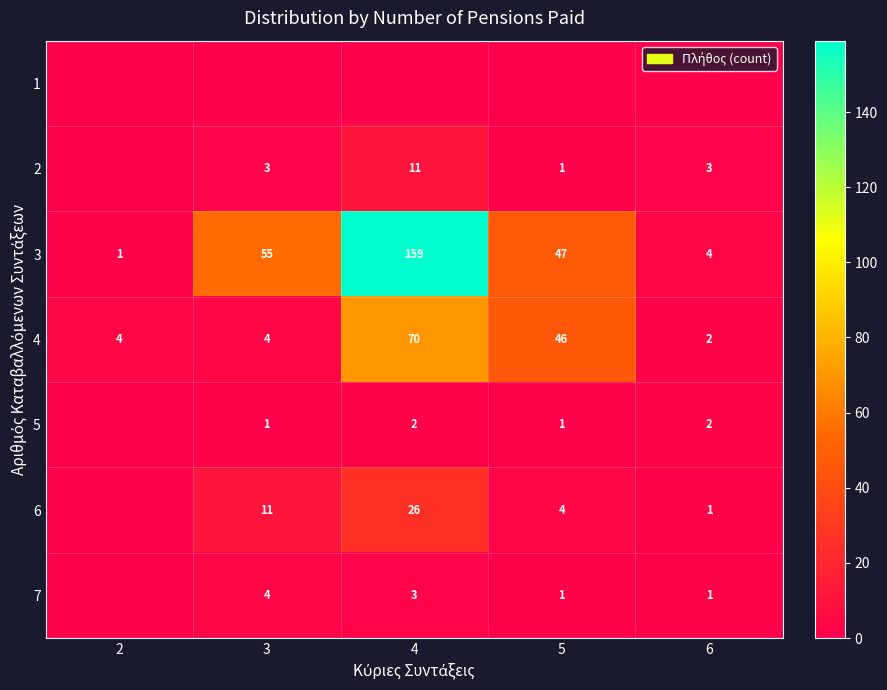

What is the sum of all 4 values?

126